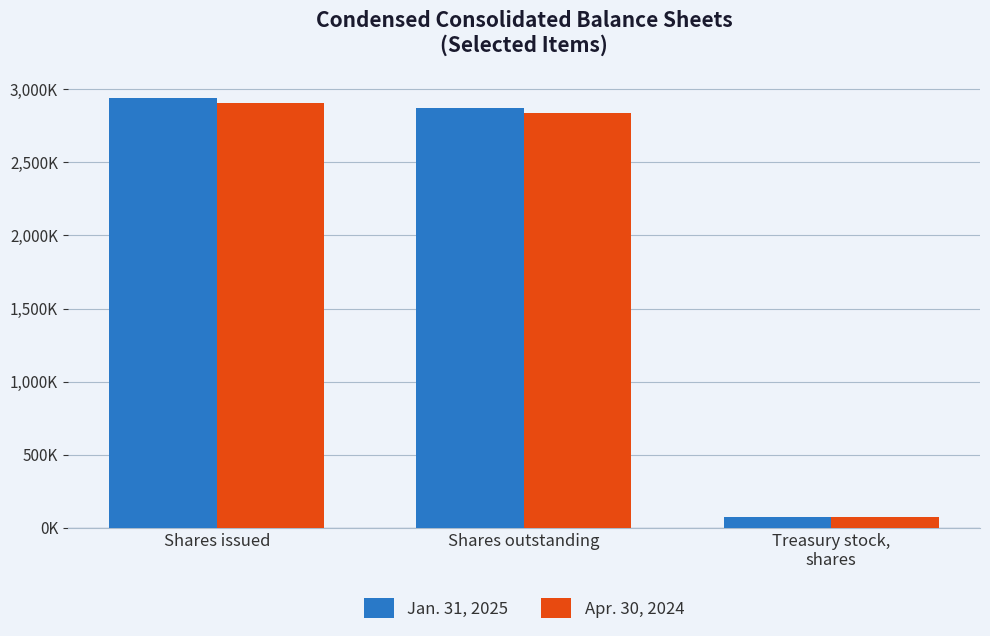

Does the chart contain any negative values?

No